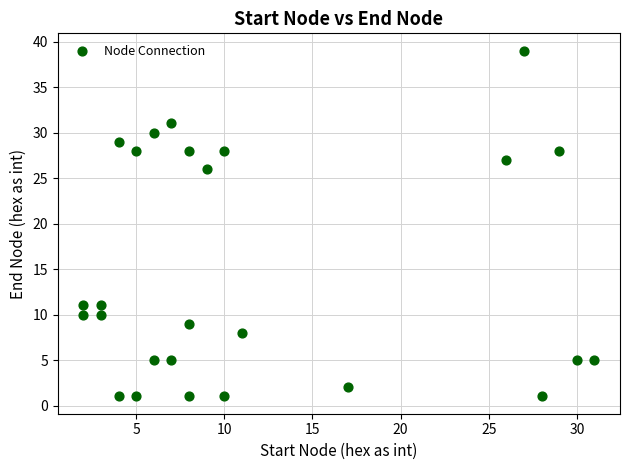

What Y value in the scatter plot is closest to 20?

26